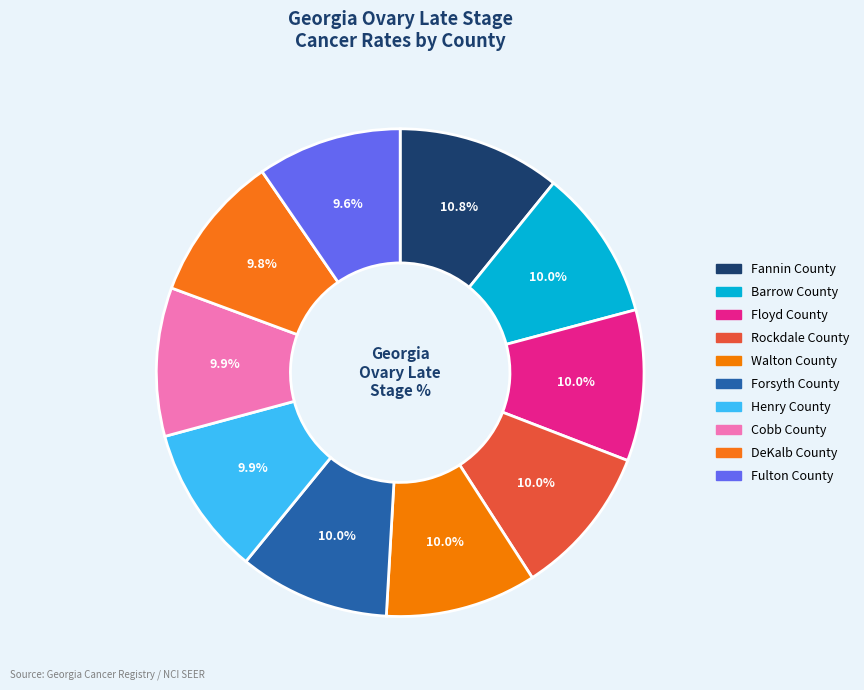

To the nearest percent, what is the combined percentage of Forsyth County and DeKalb County?

20%